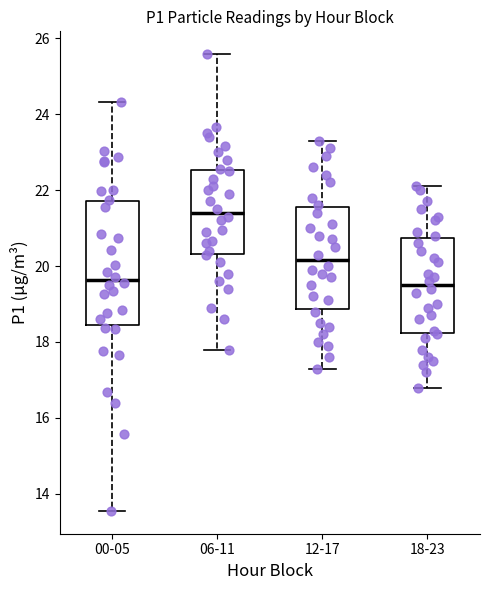

Reading left to right, read every box against the y-axis: the position of its median line, the range the box covers, and the ends of its whiskers. The values are not printed on the chart, so give them approximately, as read against the axis.

00-05: median 19.6, box 18.4 to 21.8, whiskers 13.6 to 24.4
06-11: median 21.4, box 20.4 to 22.6, whiskers 17.8 to 25.6
12-17: median 20.2, box 18.8 to 21.6, whiskers 17.4 to 23.4
18-23: median 19.6, box 18.2 to 20.8, whiskers 16.8 to 22.2